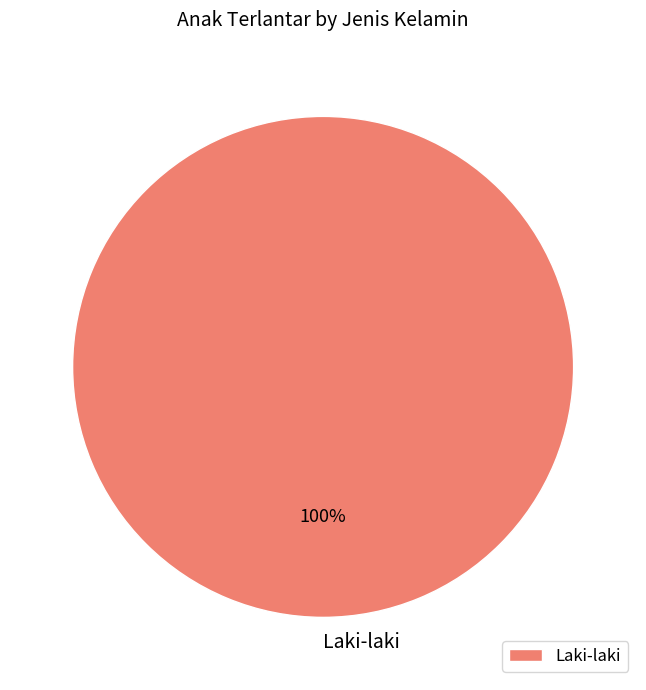

Is it true that Laki-laki is 100% of the pie?

True